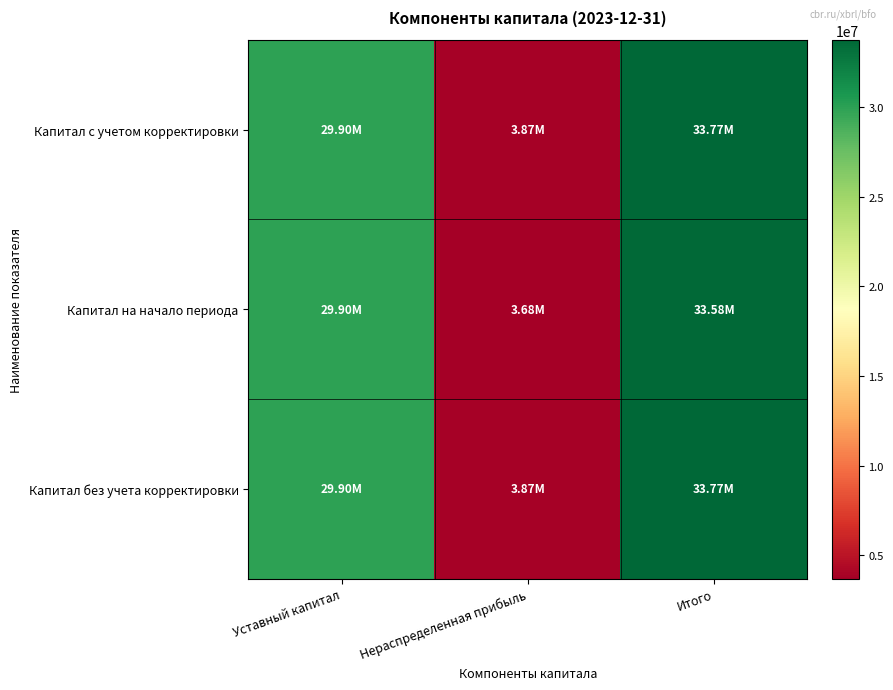

Which series has the largest range (max minus min)?

Капитал на начало периода